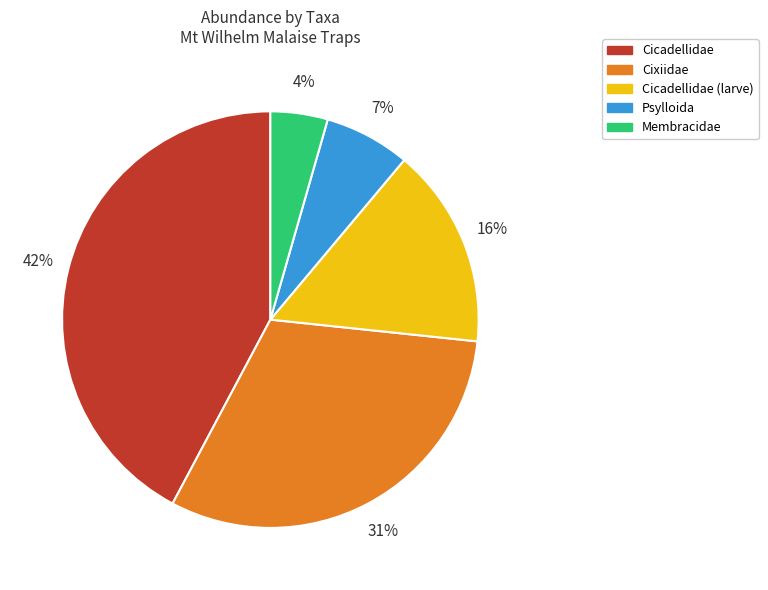

To the nearest percent, what is the combined percentage of Cicadellidae (larve) and Membracidae?

20%